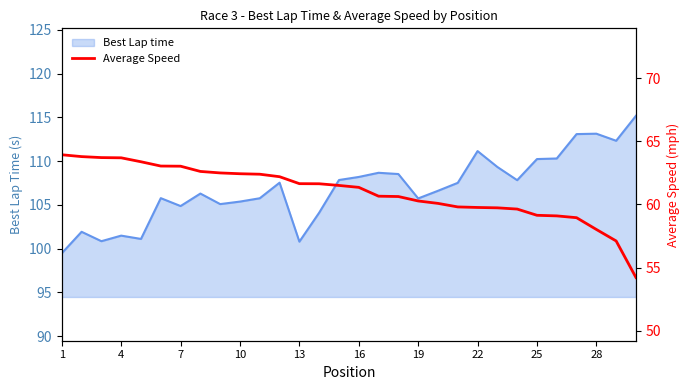

What is the maximum value for Best Lap time?

115.2